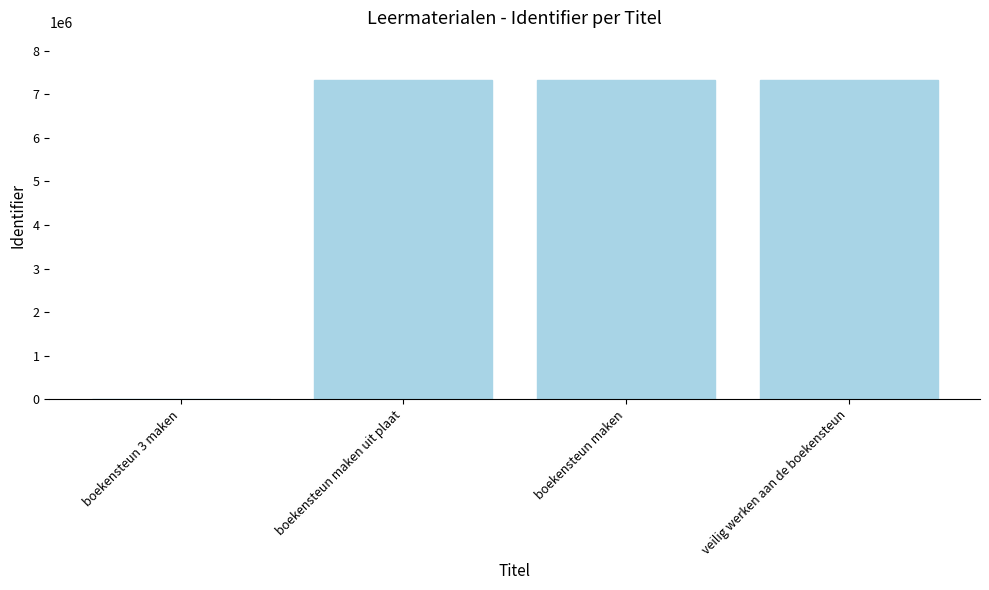

What value does the data have at veilig werken aan de boekensteun?

7328786